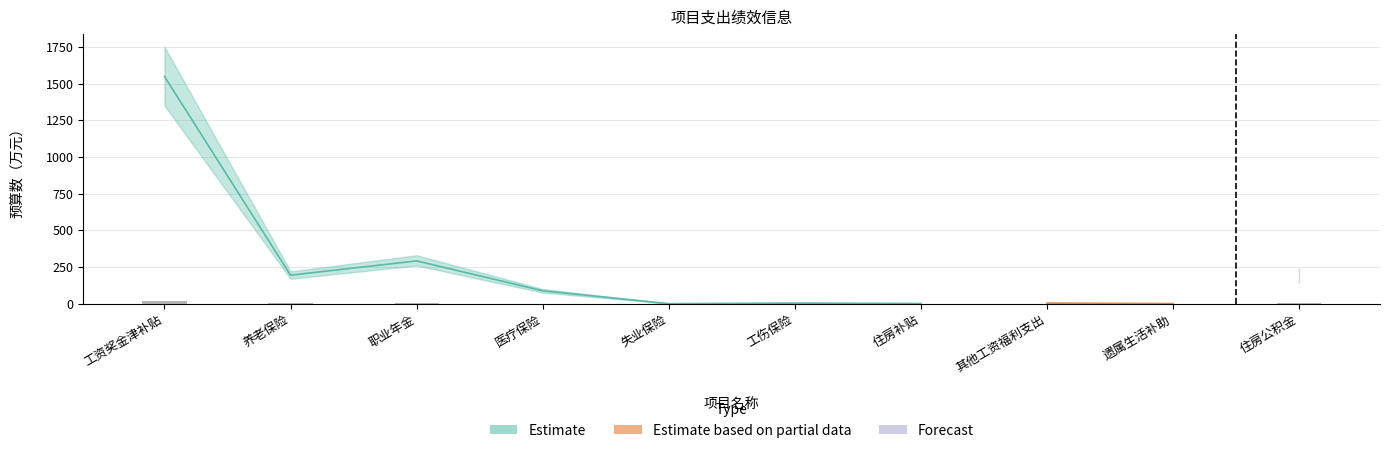

Which series changed the most between 养老保险 and 住房公积金?

Forecast